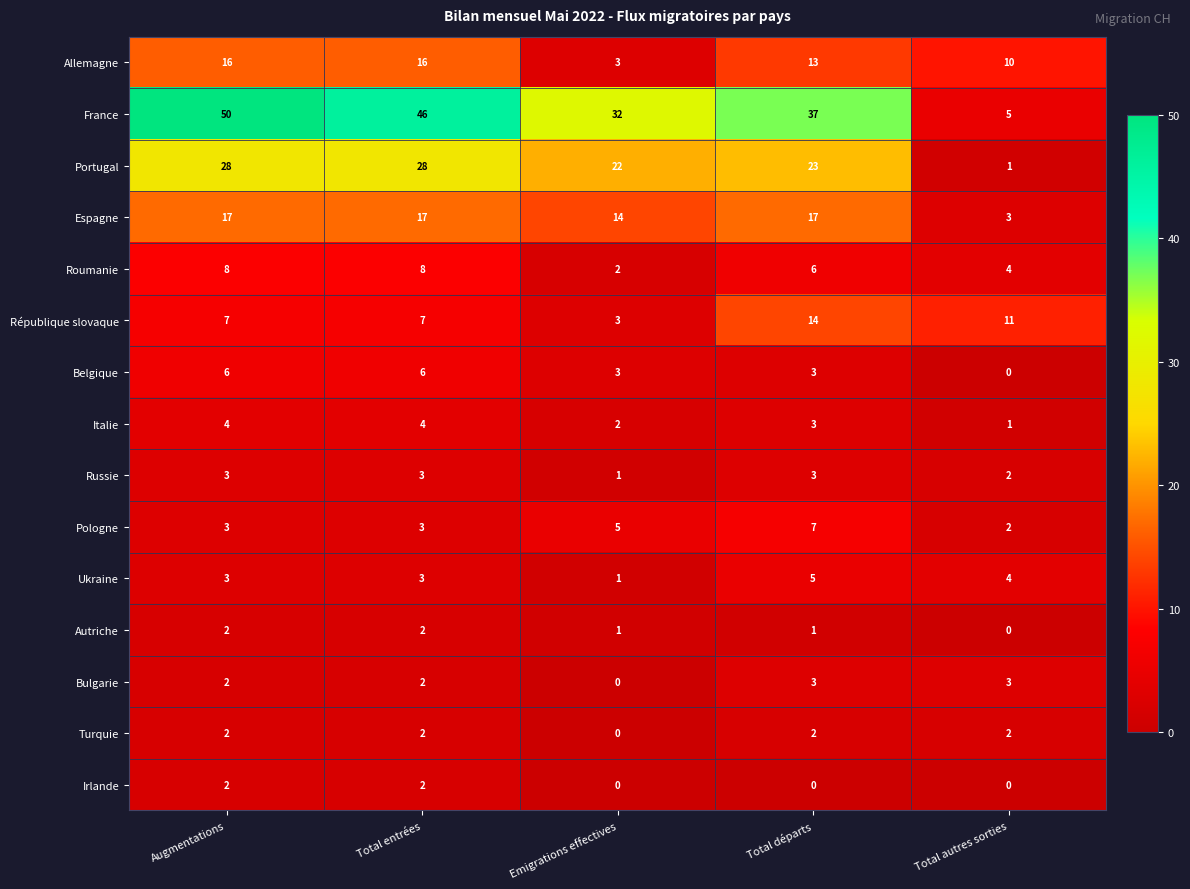

The value of Portugal at Total autres sorties is 2. True or false?

False